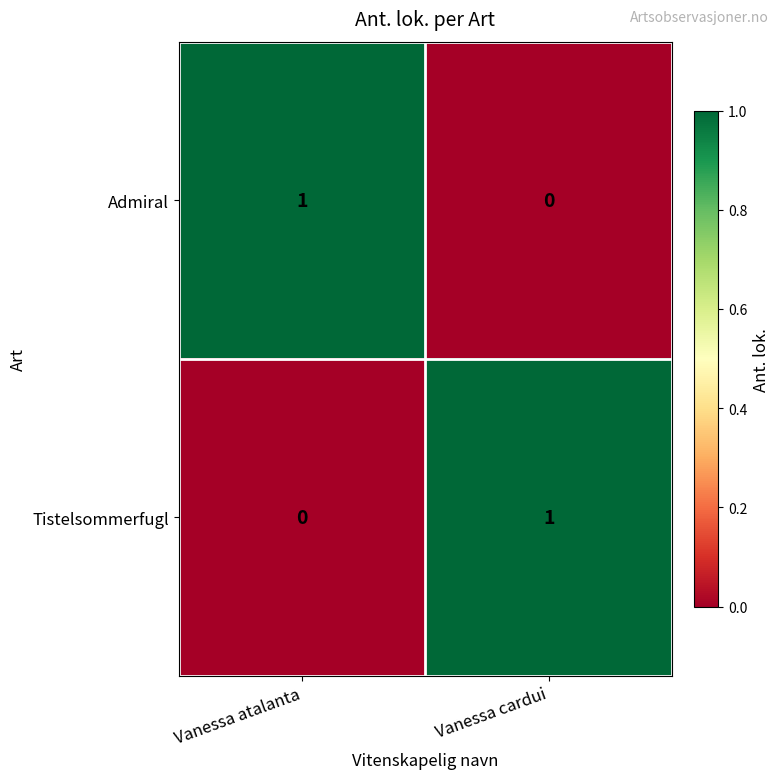

Rank the series at Vanessa cardui from lowest to highest value.

Admiral, Tistelsommerfugl